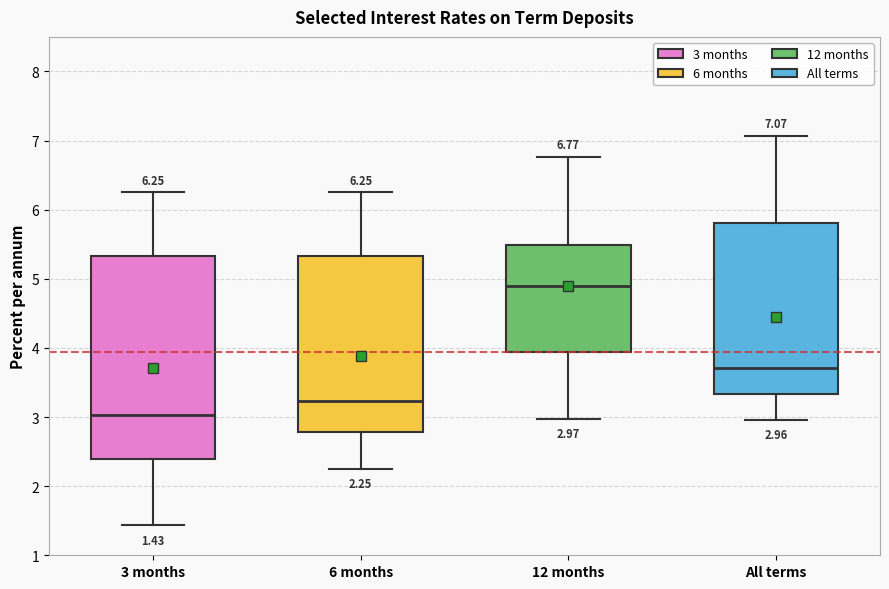

Which box has the highest median line?

12 months